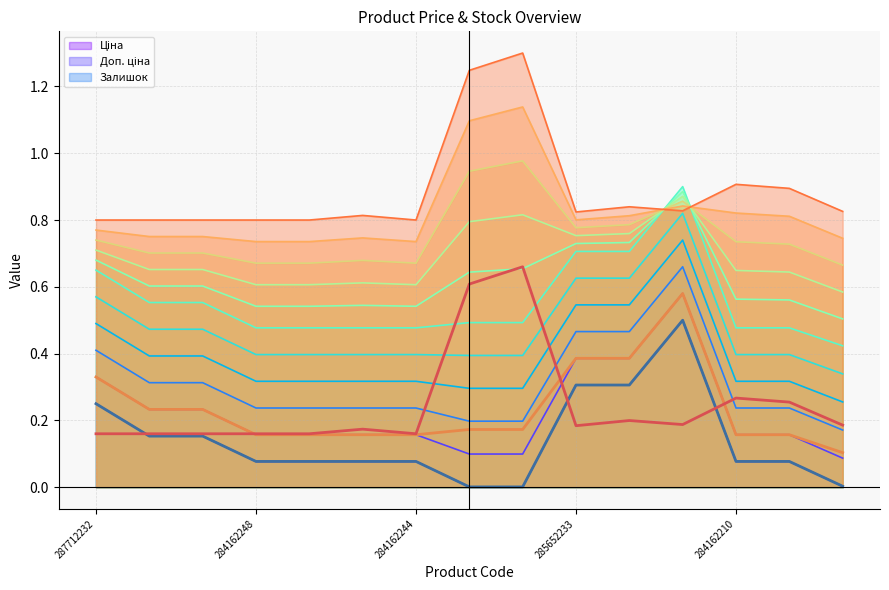

Reading right to left, transcribe all the data shown in this chart.

Ціна: 0.0	0.1	0.1	0.5	0.3	0.3	0.0	0.0	0.1	0.1	0.1	0.1	0.2	0.2	0.3
Доп. ціна: 0.1	0.2	0.2	0.6	0.4	0.4	0.2	0.2	0.2	0.2	0.2	0.2	0.2	0.2	0.3
Залишок: 0.2	0.3	0.3	0.2	0.2	0.2	0.7	0.6	0.2	0.2	0.2	0.2	0.2	0.2	0.2